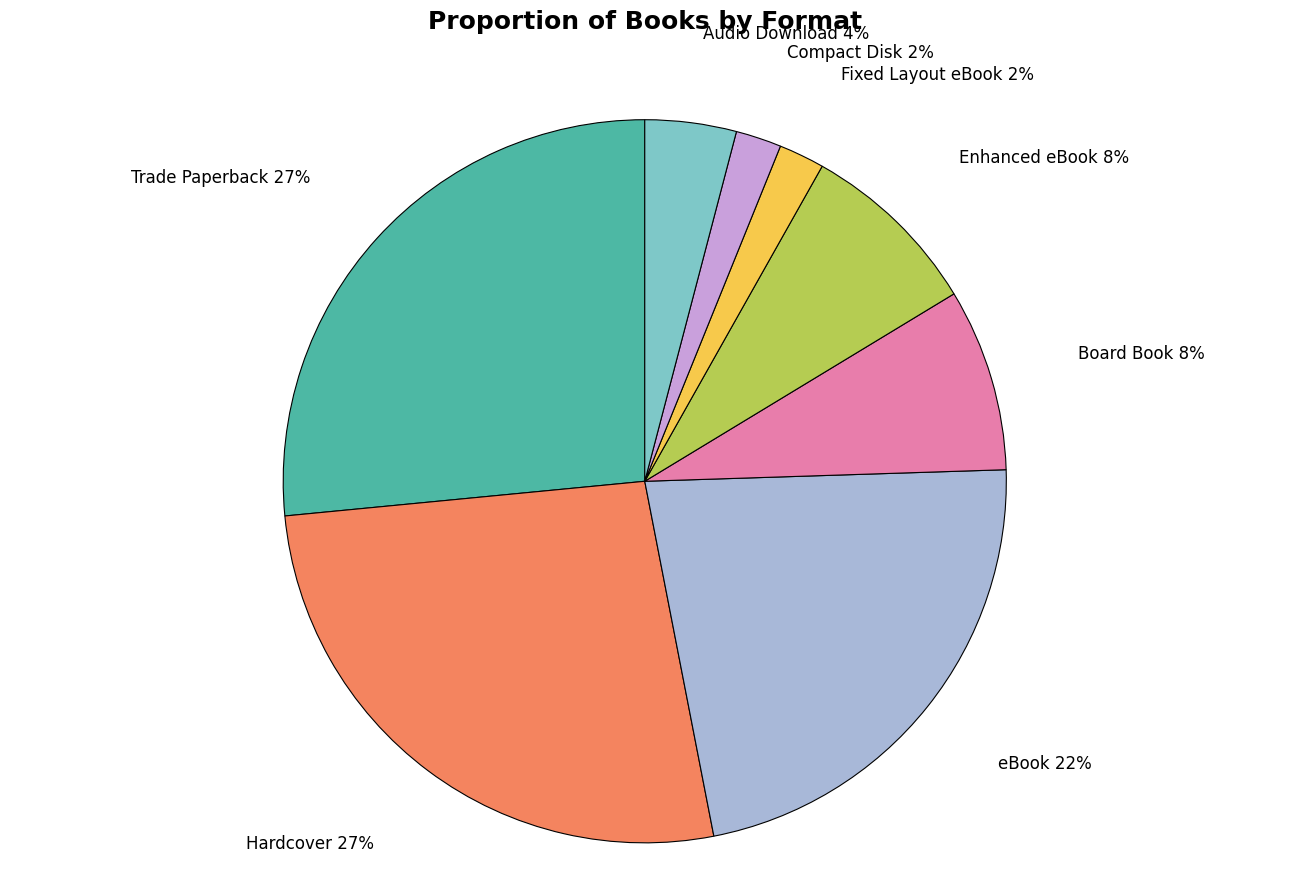

Do Hardcover and Board Book together represent more than half of the pie?

No